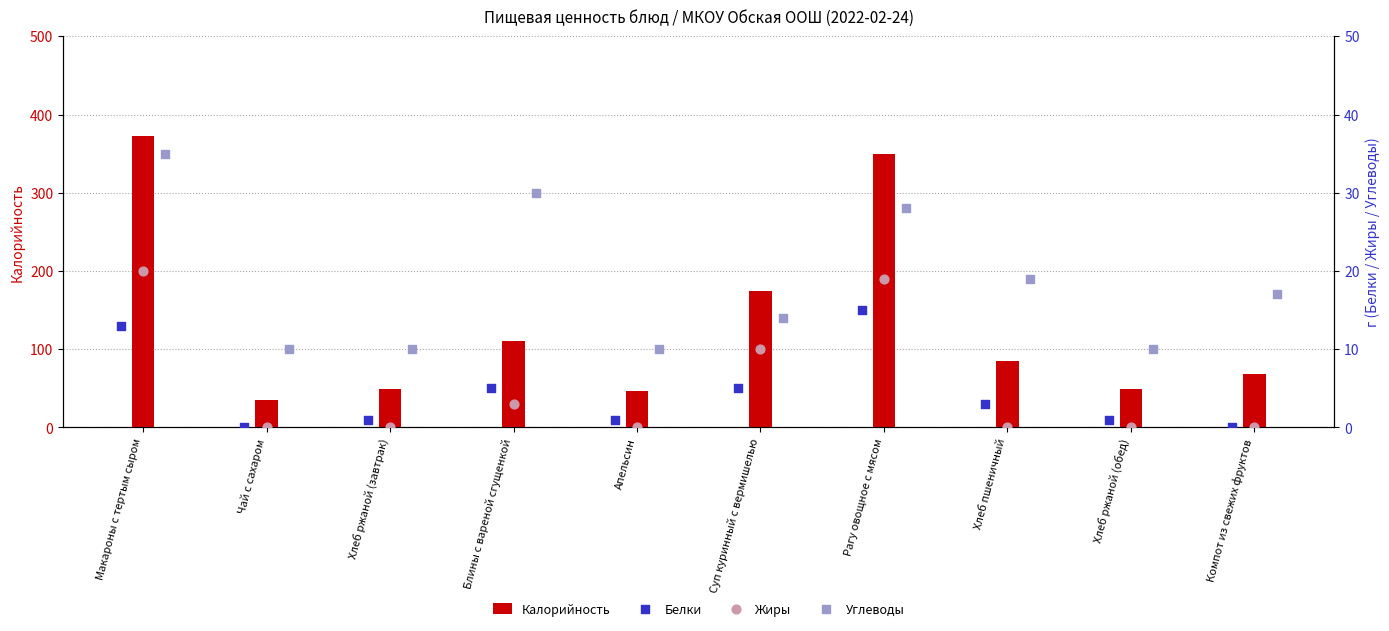

At how many categories does at least one series exceed 32?

10